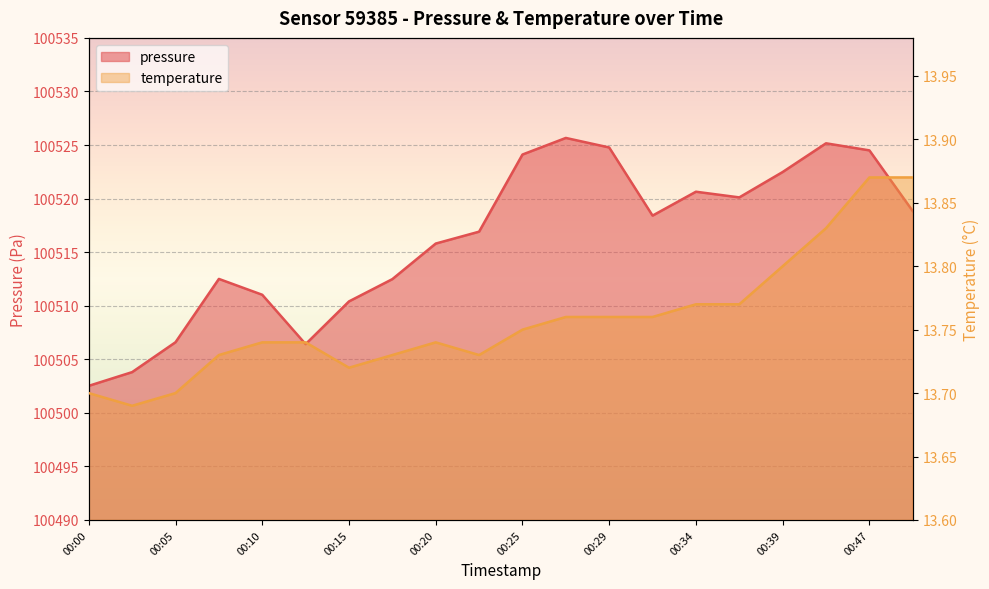

What is the total value across all series at 00:17?

100526.2